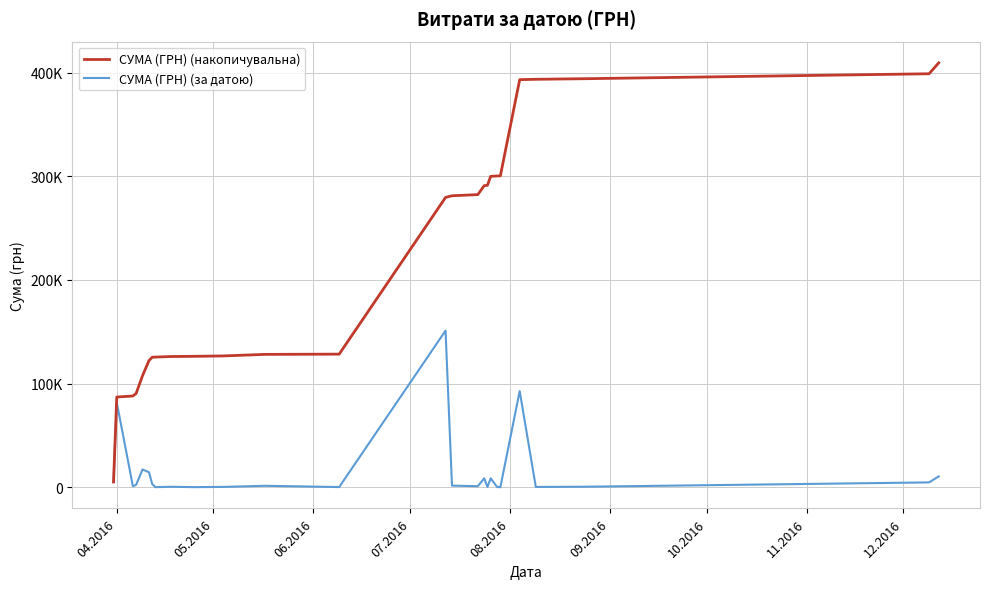

List the series in order of their peak value, highest first.

СУМА (ГРН) (накопичувальна), СУМА (ГРН) (за датою)